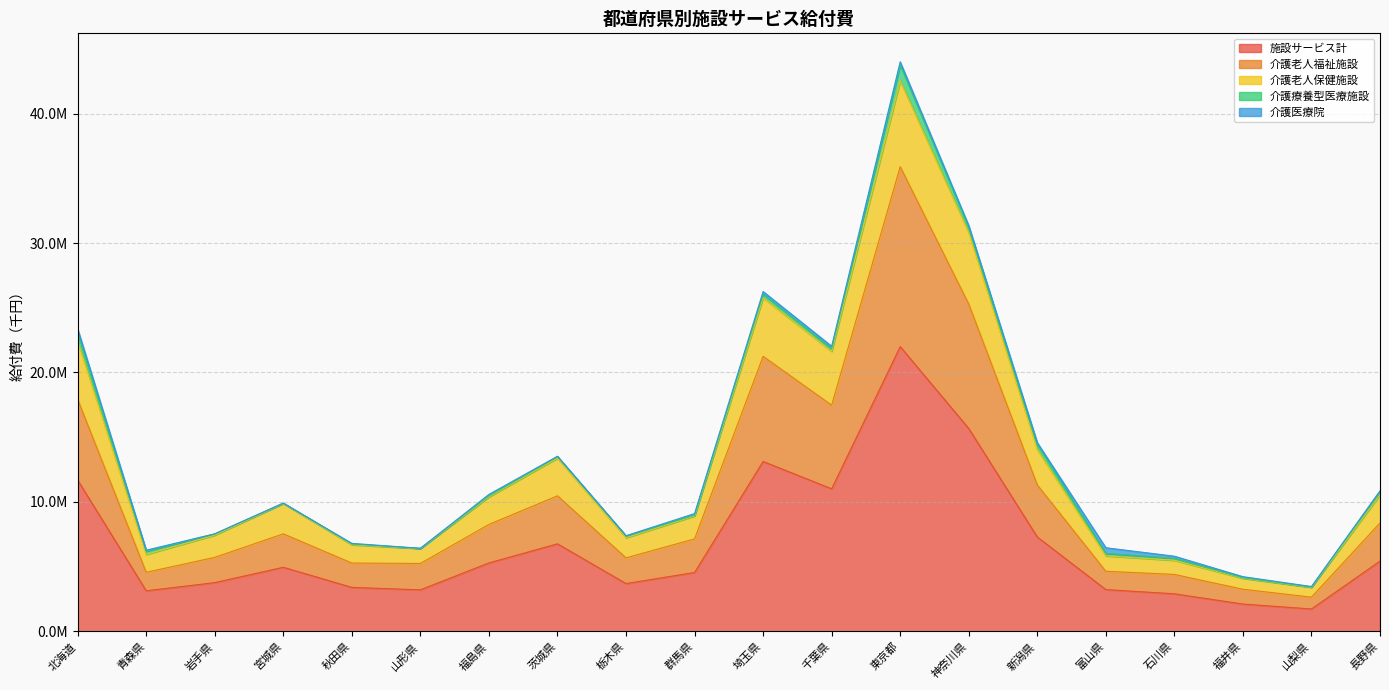

What is the value of the 介護老人保健施設 point at the 8th from the left?

13385672.6